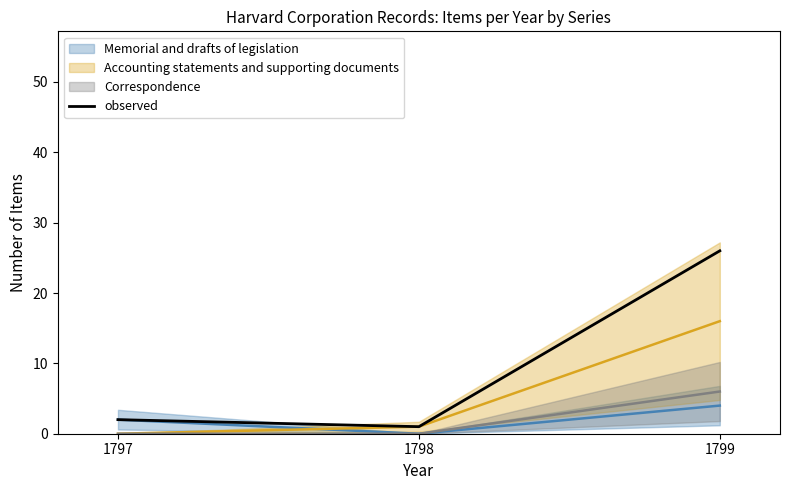

The chart shows a value of 17 at 1799. True or false?

False